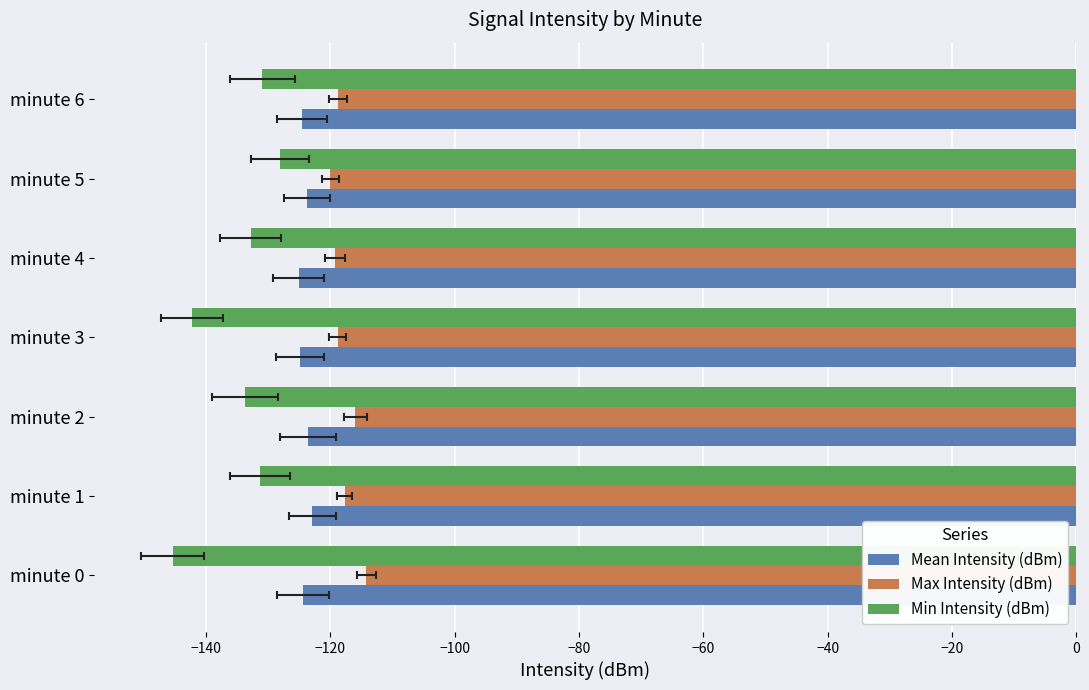

The value of Mean Intensity (dBm) at minute 2 is -210.5. True or false?

False